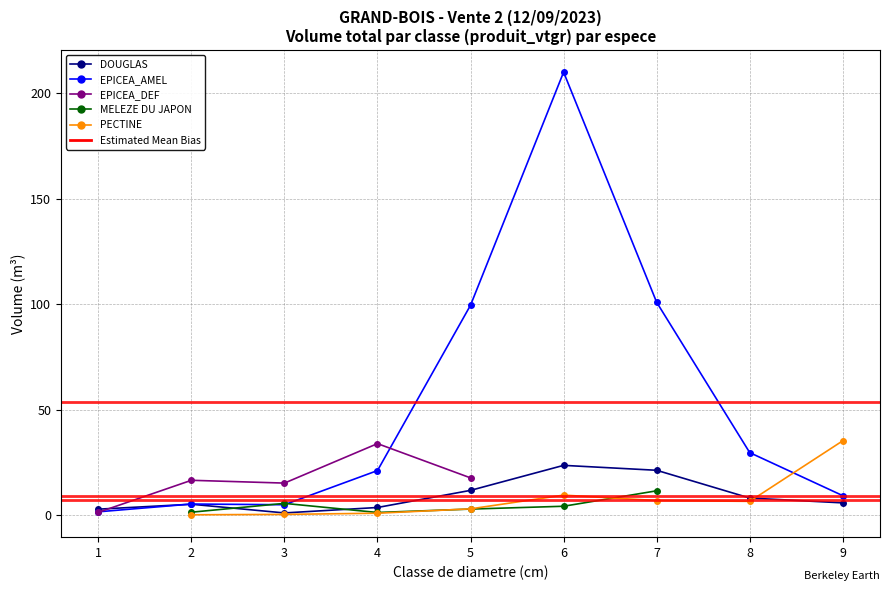

The MELEZE DU JAPON series shows 0.6 at 2. True or false?

False